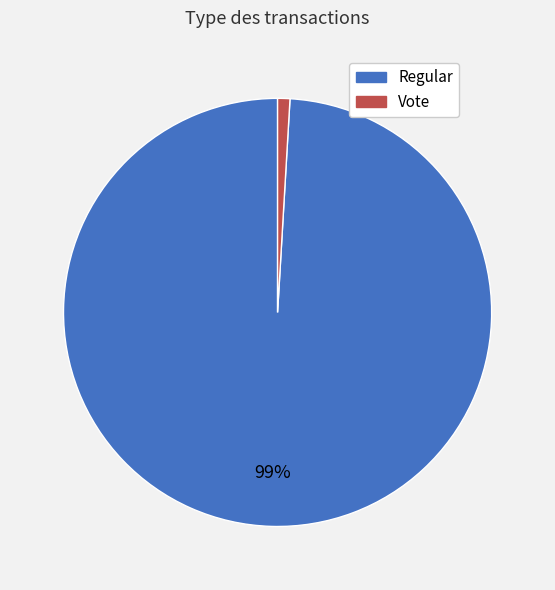

To the nearest percent, what is the combined percentage of Regular and Vote?

100%